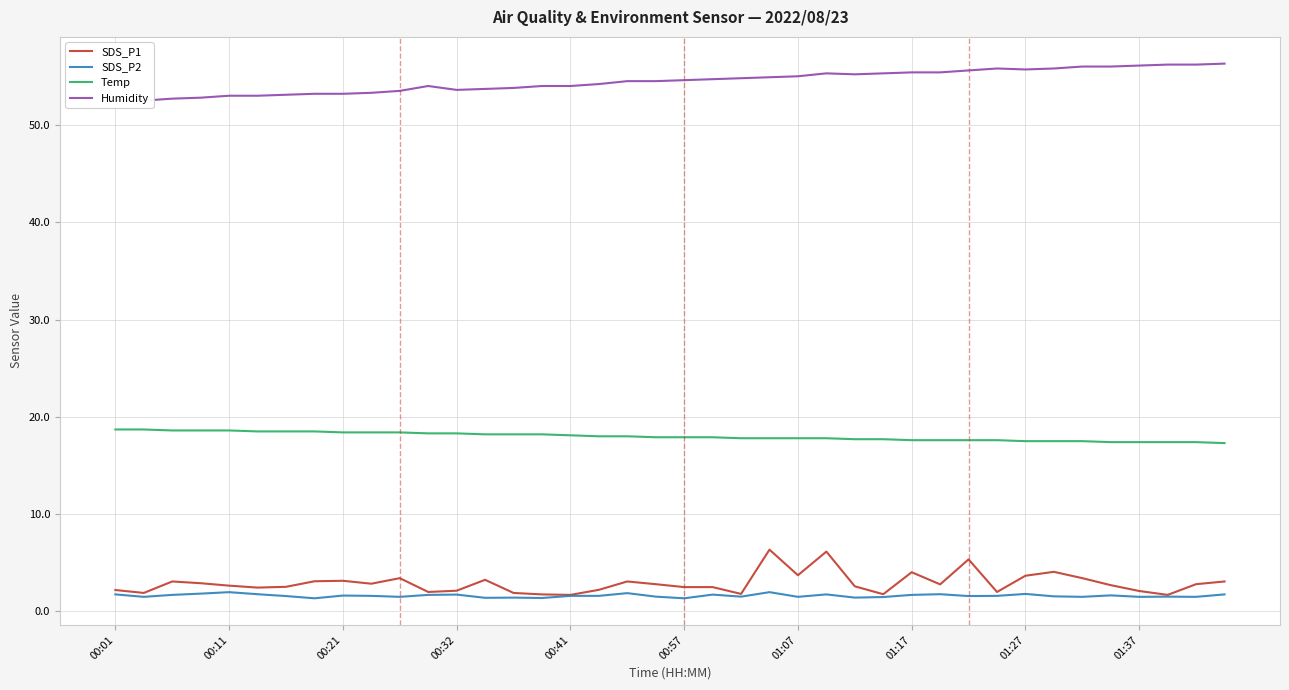

In SDS_P2, how many points are lower than both neighbors (excluding endpoints)?

13